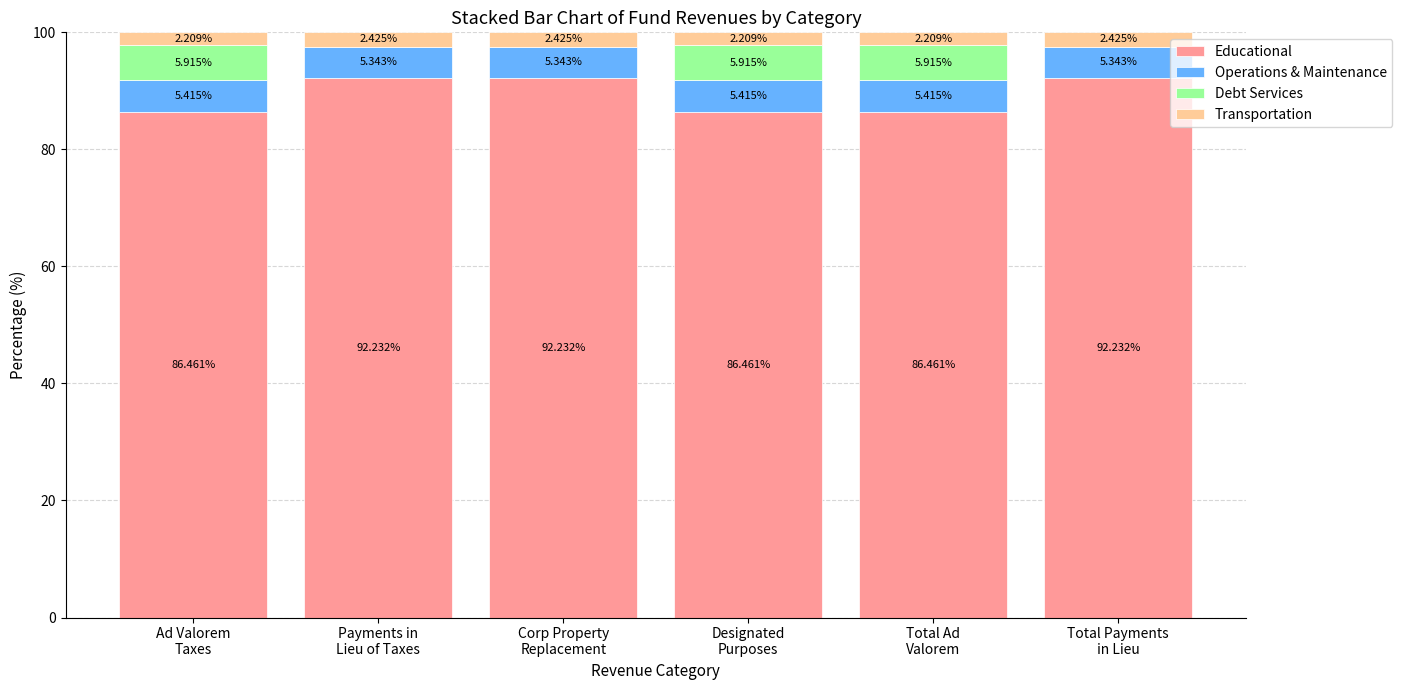

What is the approximate value of Operations & Maintenance at Corp Property
Replacement?

5.3